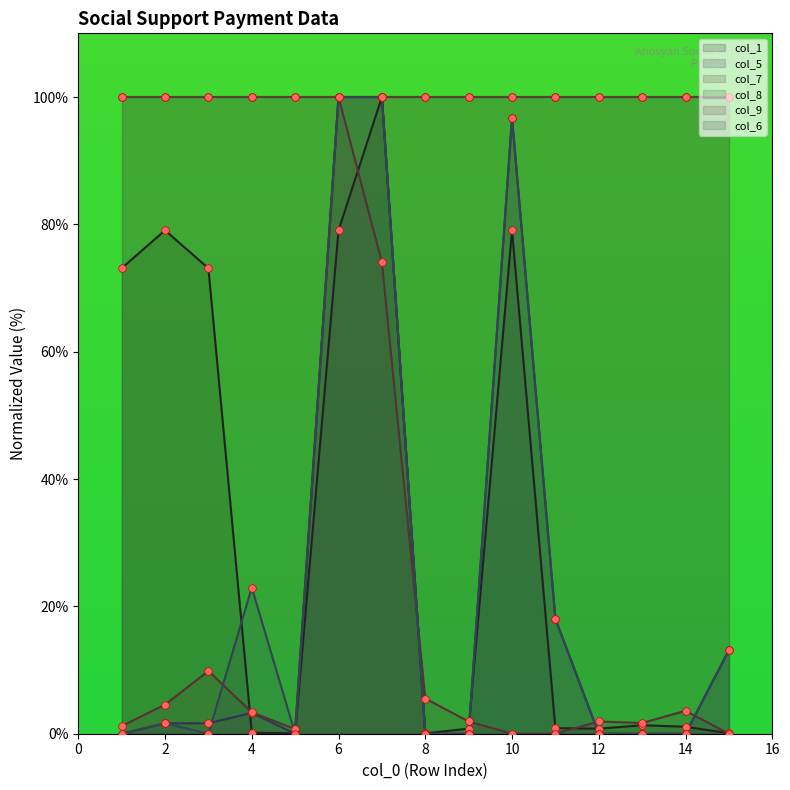

Which series has the largest Y range (max minus min)?

col_5